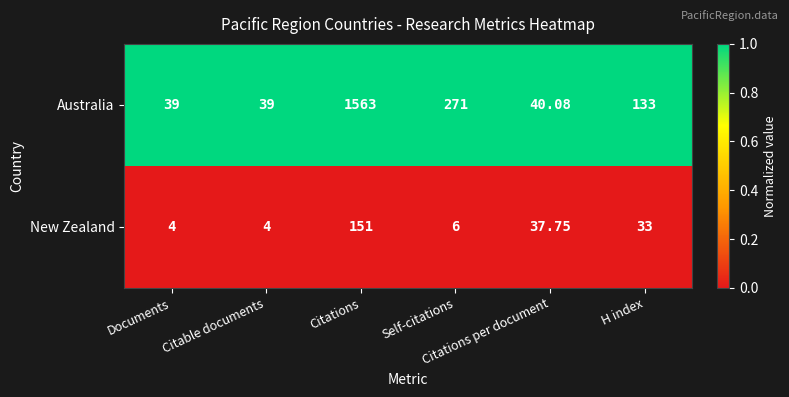

At Citations per document, list the series in order from smallest to largest.

New Zealand, Australia